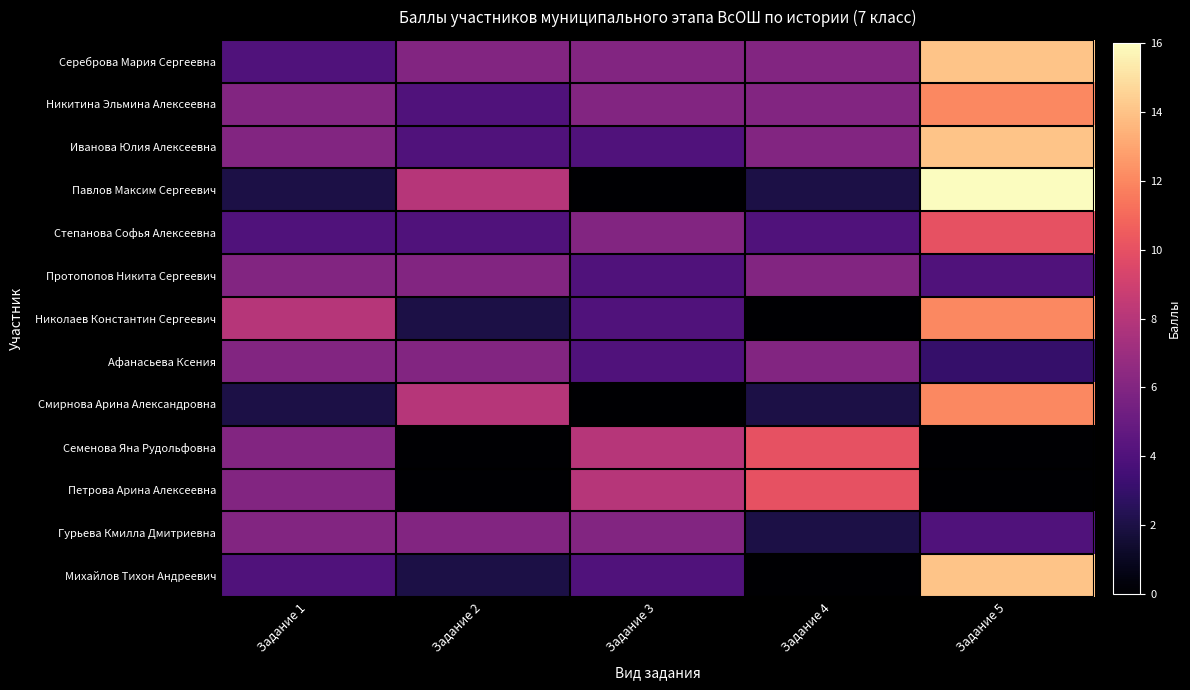

How many distinct data groups are displayed?

13